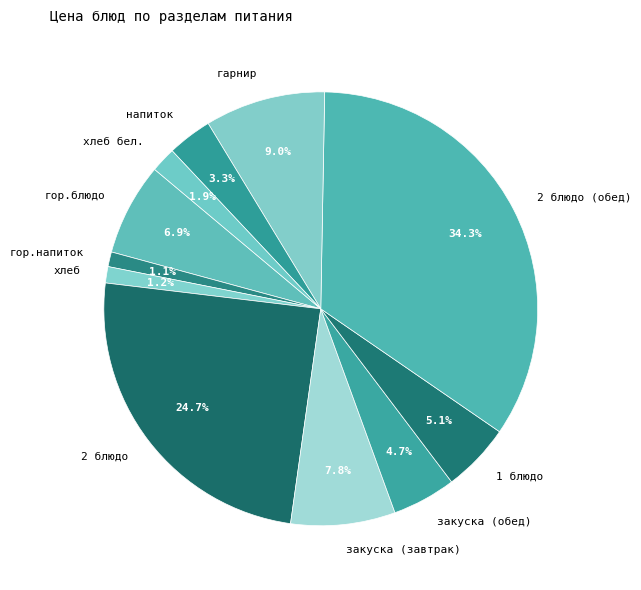

What portion of the pie excludes гарнир?

91.0%